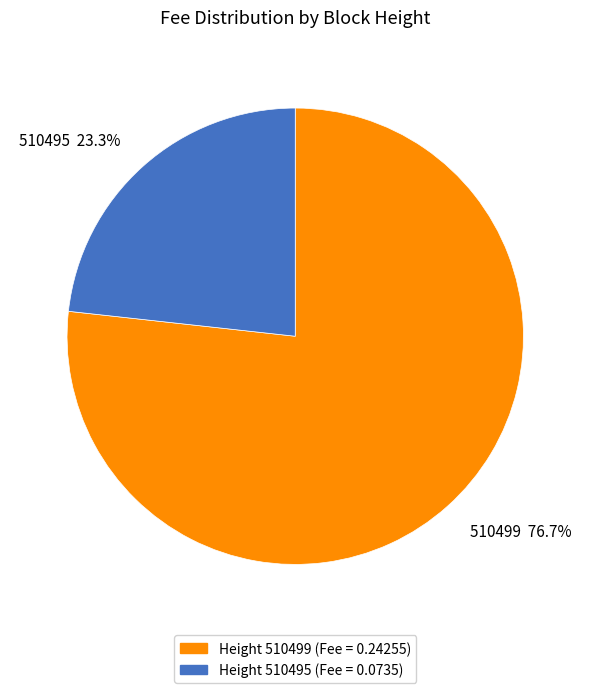

Does any single category account for the majority?

Yes